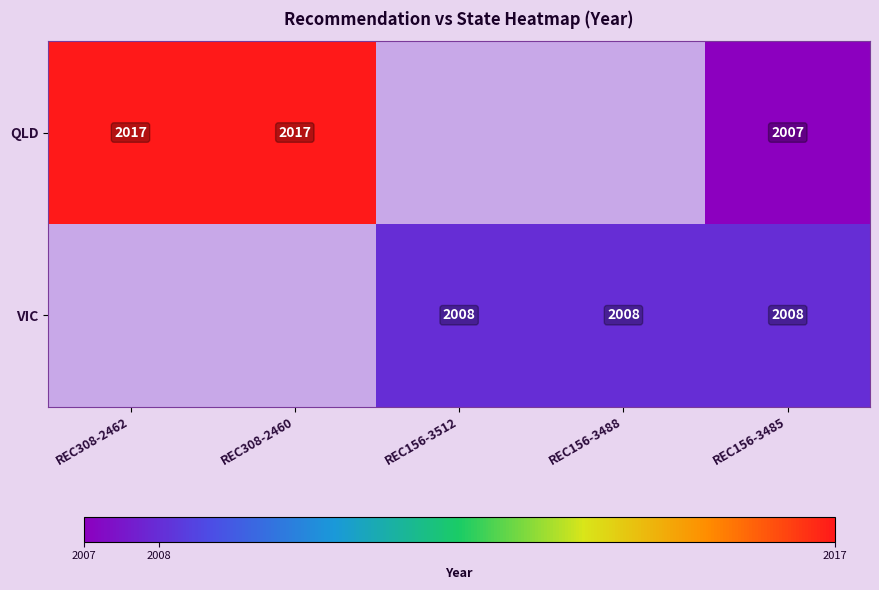

Between REC308-2460 and REC156-3512, which is larger?

REC156-3512